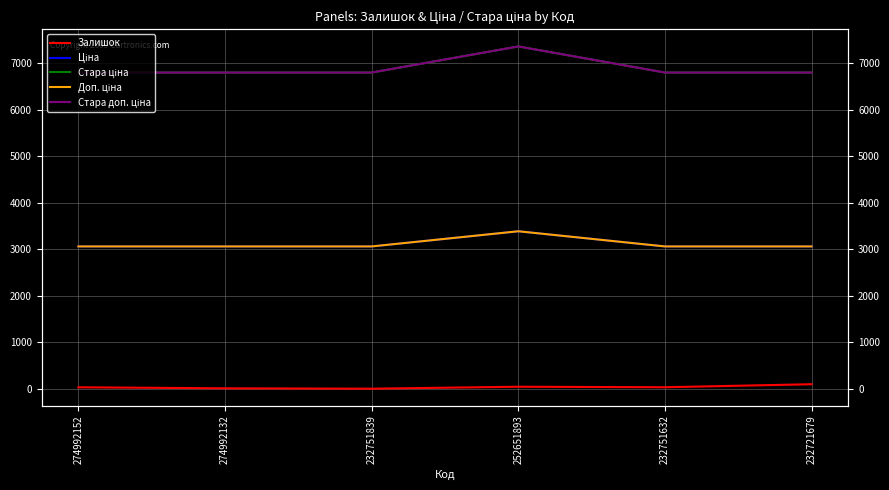

At how many categories does at least one series exceed 943?

6